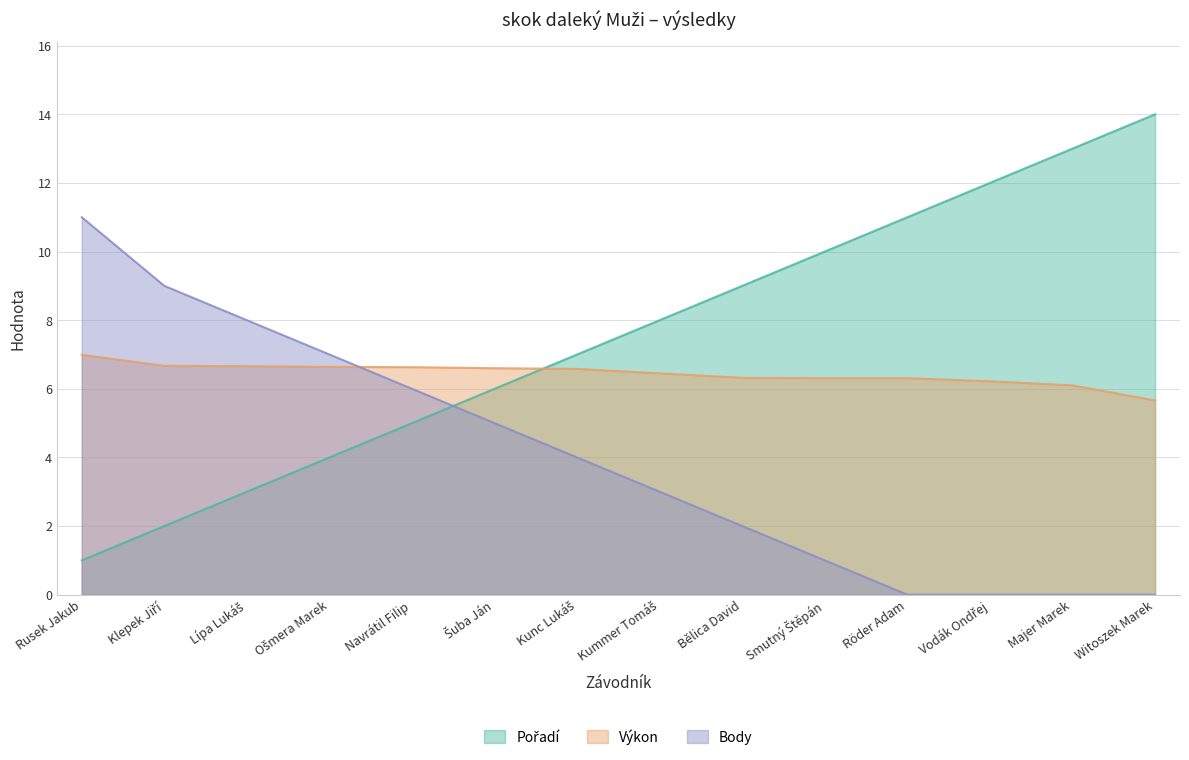

What is the difference between the second highest and second lowest values in the Pořadí series?

11.0